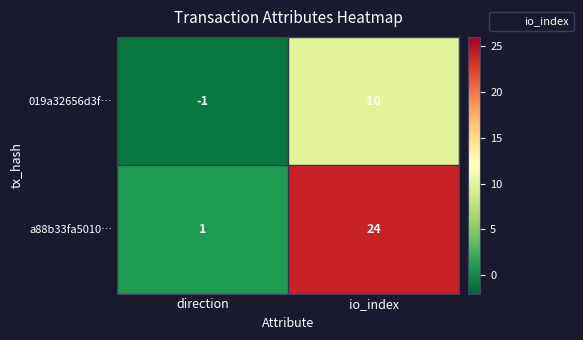

What is the difference between the a88b33fa5010… values at direction and io_index?

23